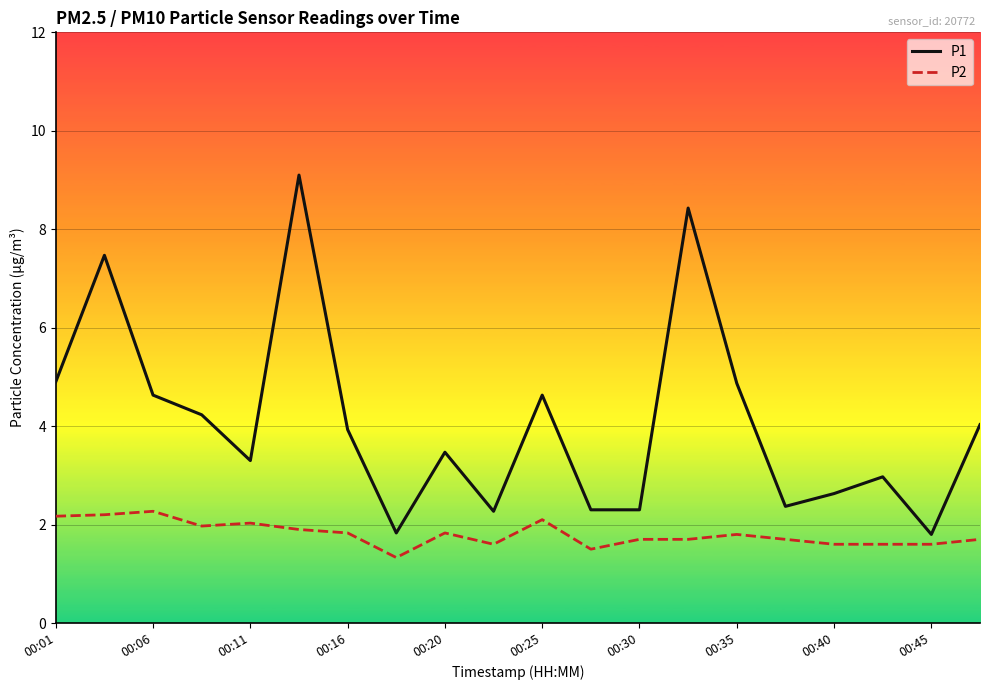

What is the difference between the maximum and minimum values in the P2 series?

0.9